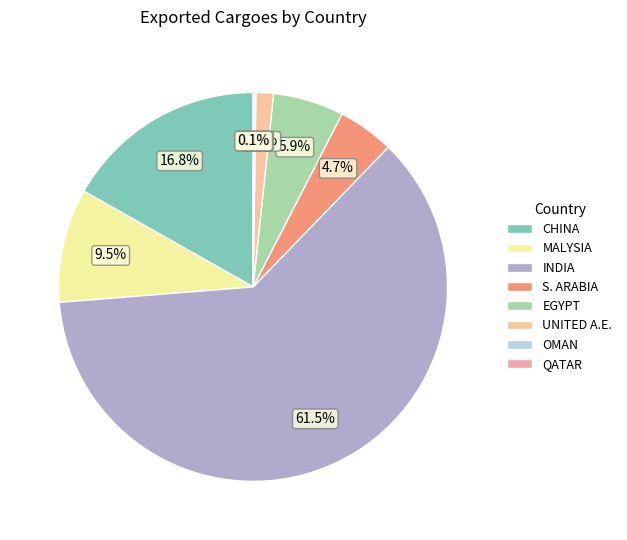

What is the smallest slice in the pie chart?

QATAR